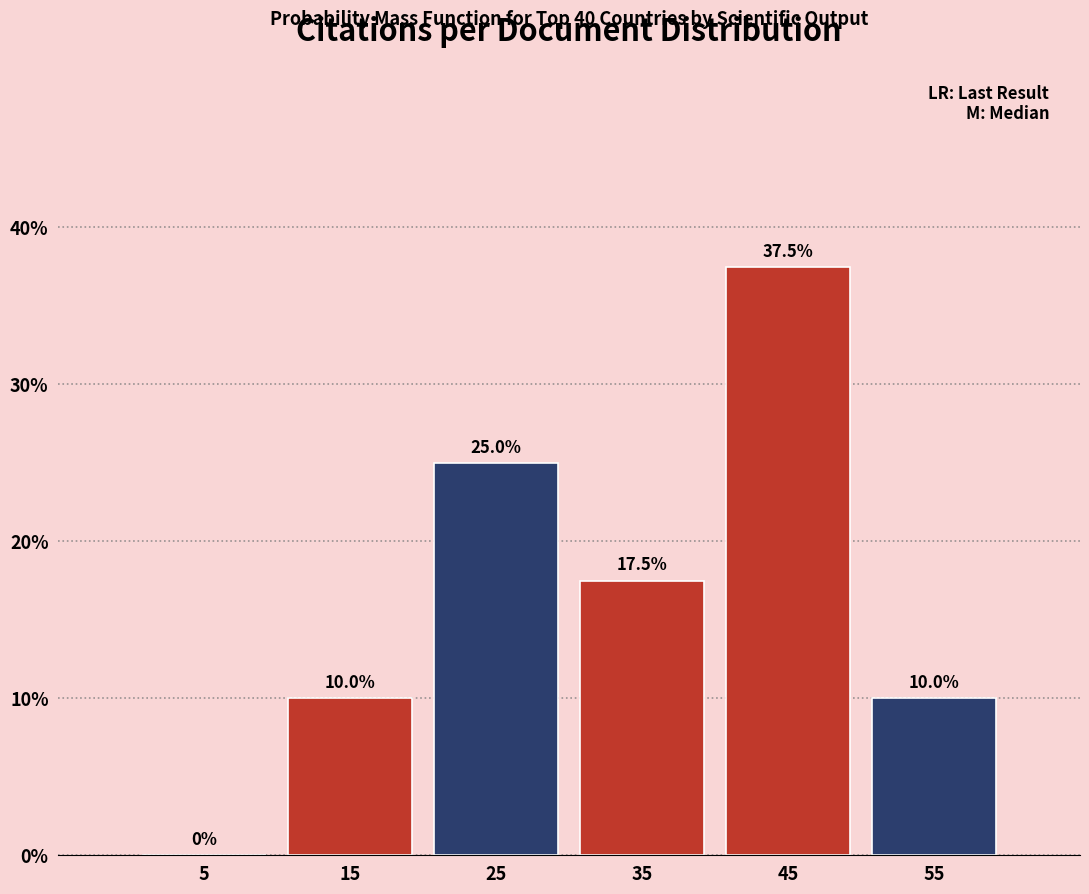

Over which range of the x-axis is the bar tallest?

40 to 50